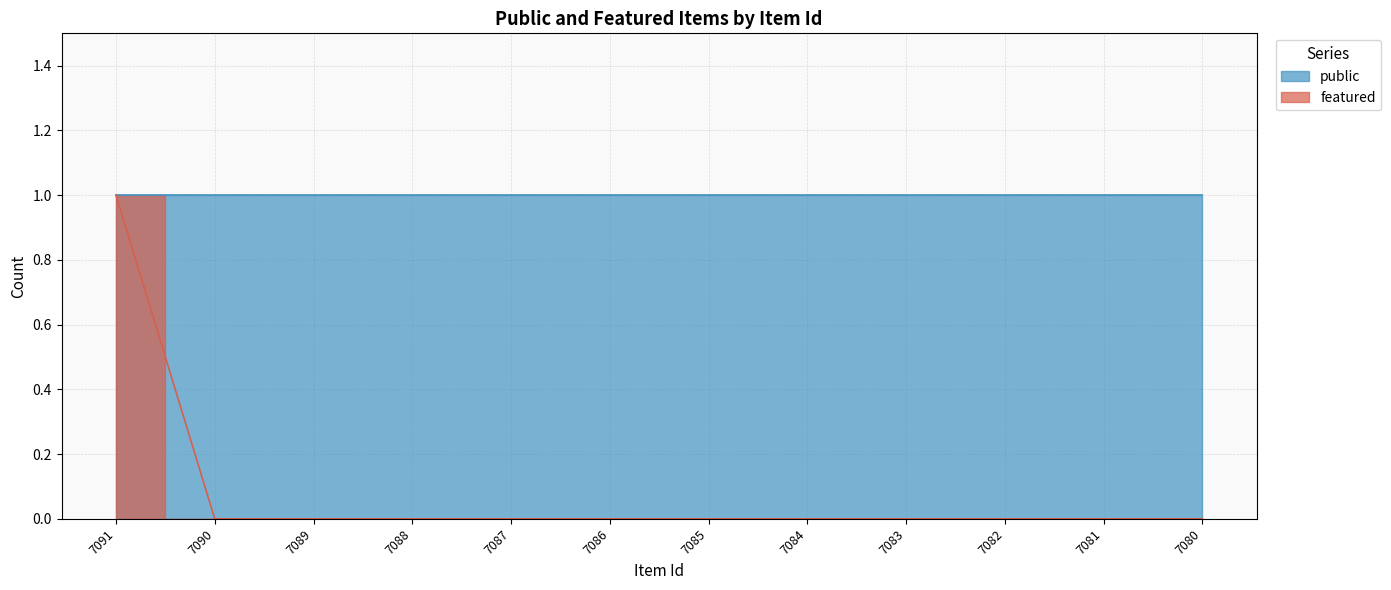

Does the chart display data point markers on the line(s)?

No